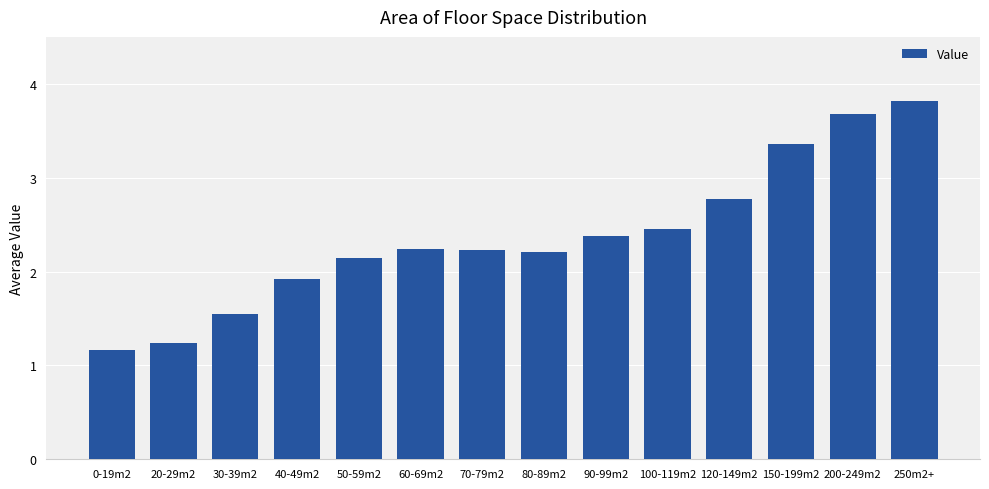

What is the ratio of the value at 60-69m2 to the value at 250m2+?

0.6